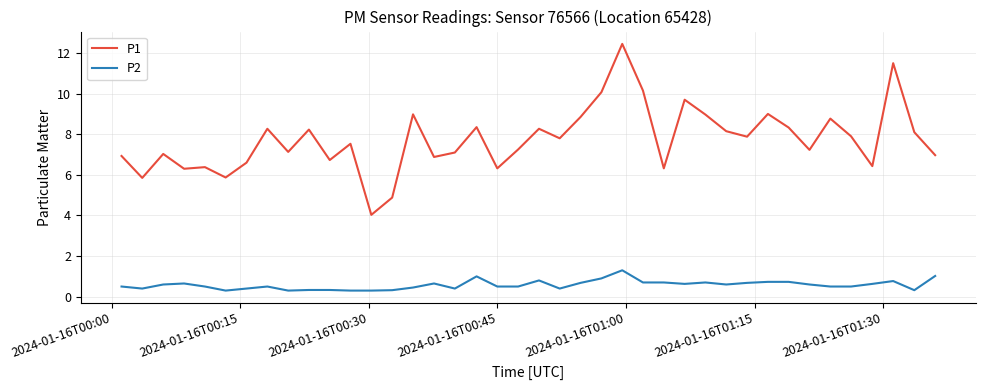

What is the difference between the maximum and minimum values in the P1 series?

8.4